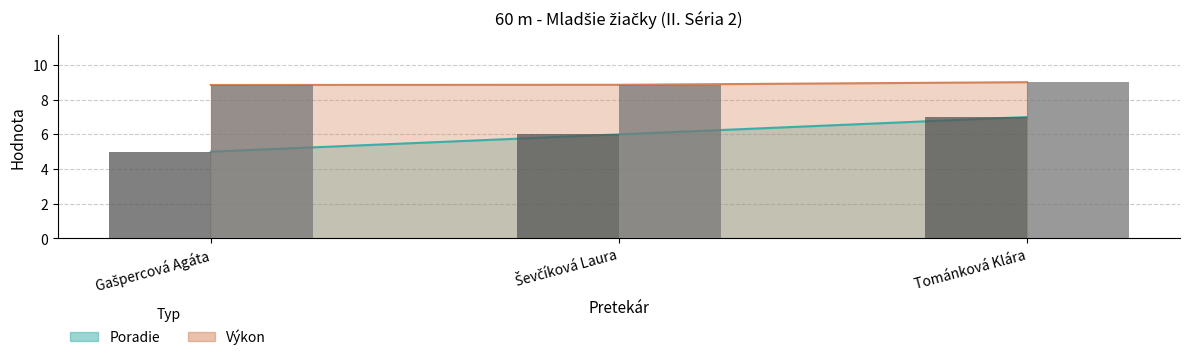

Is it true that Poradie equals 7.0 at Tománková Klára?

True